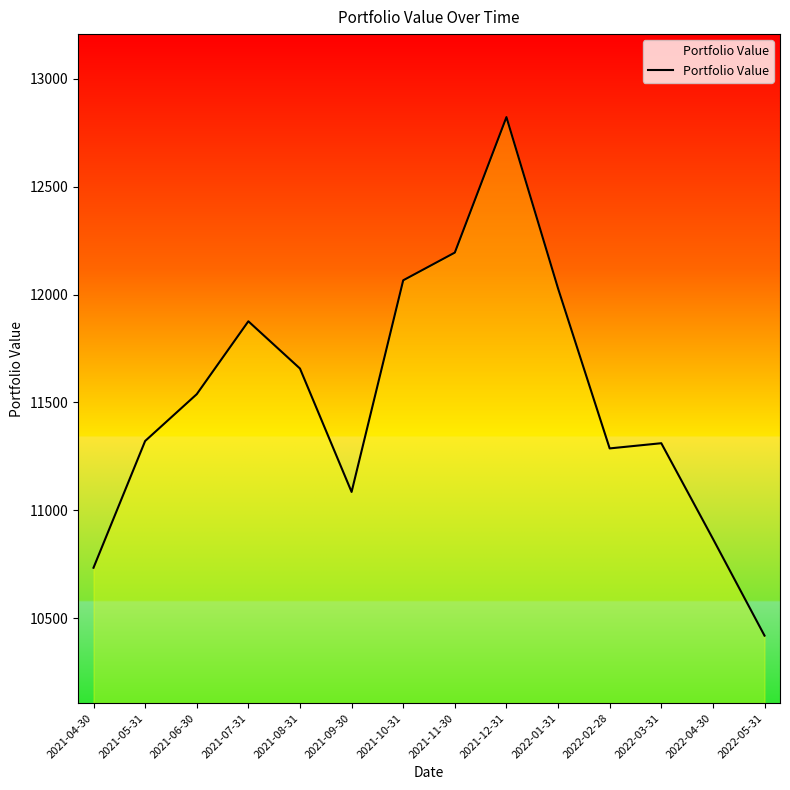

What is the smallest value displayed?

10419.4